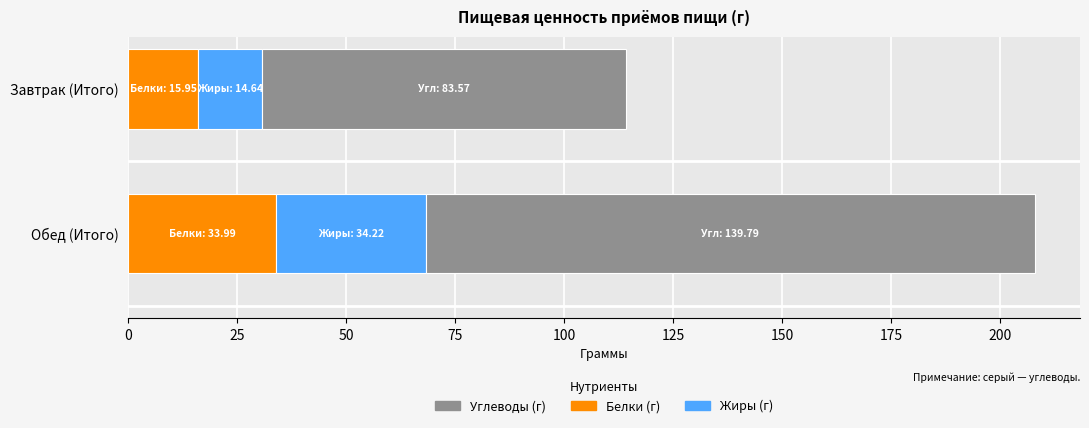

The Белки (г) series shows 34.0 at Обед (Итого). True or false?

True